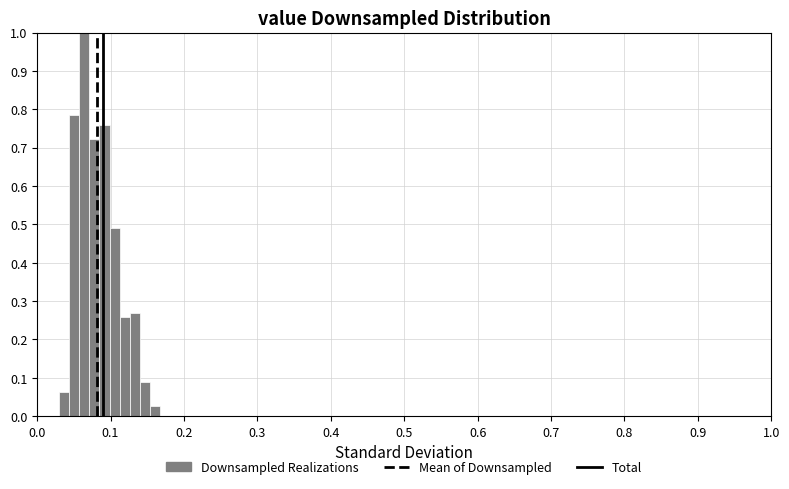

Read against the x-axis, roughly where is the centre of the tallest bar?

0.06